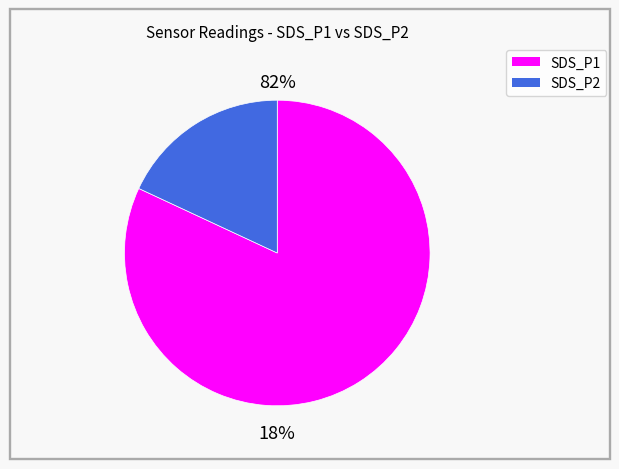

Does 6 represent more than half of the total?

No